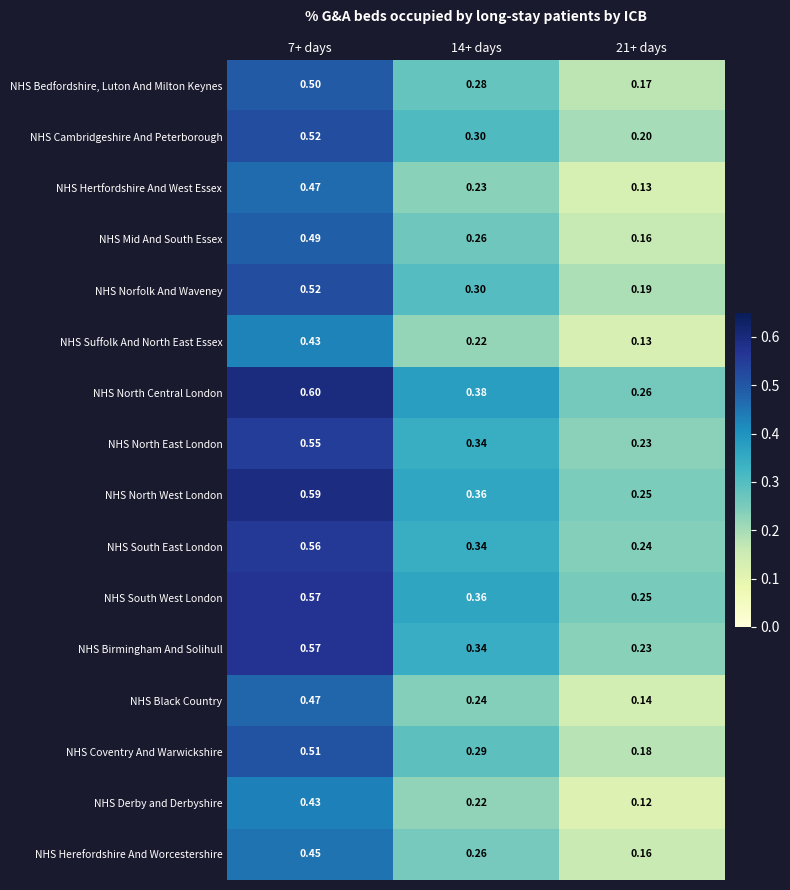

Which series has the largest total across all categories?

NHS North Central London